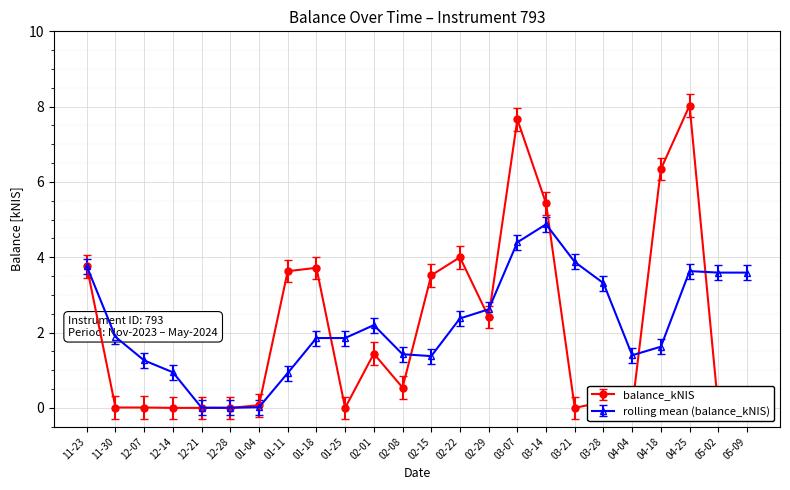

True or false: rolling mean (balance_kNIS) has a value of 0.5 at 12-07.

False